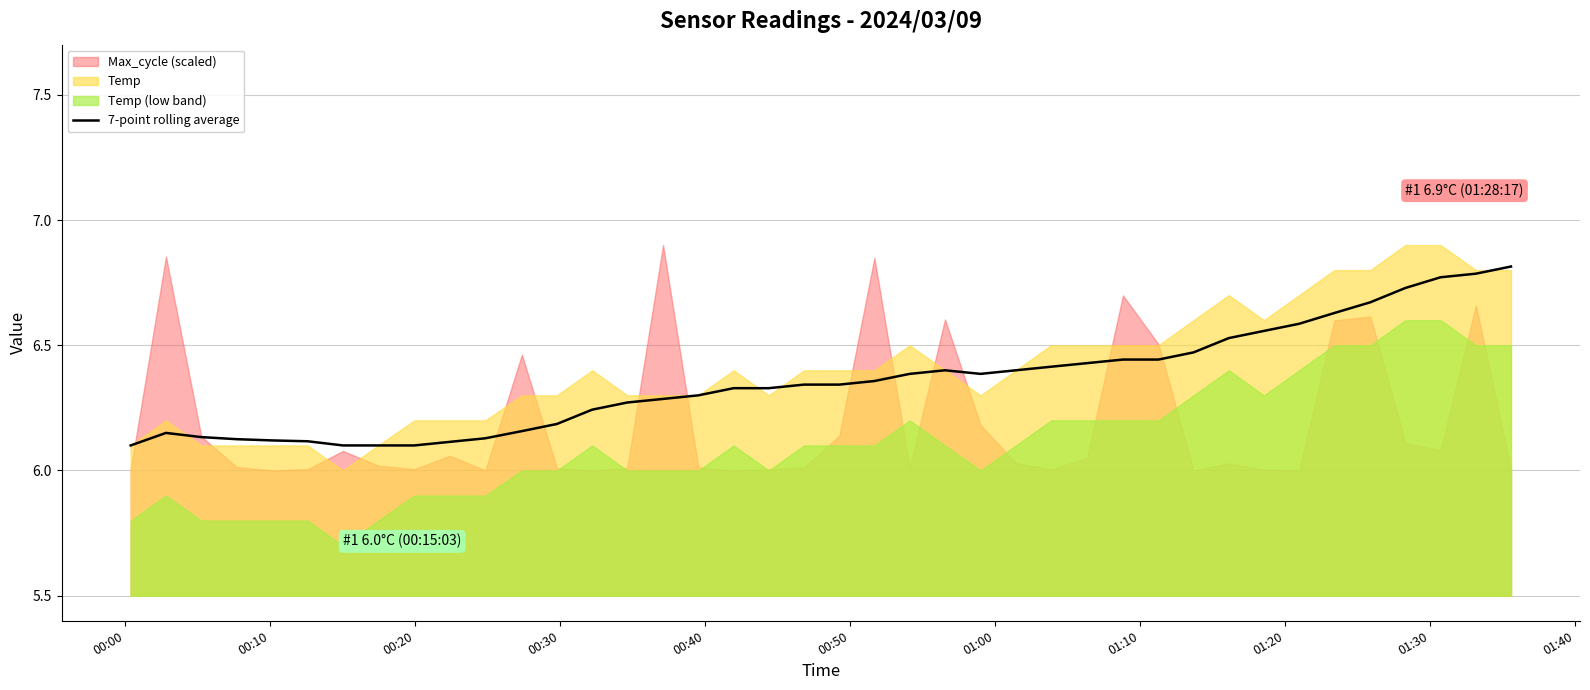

How many interior local peaks (higher than both neighbors) does the data have?

2